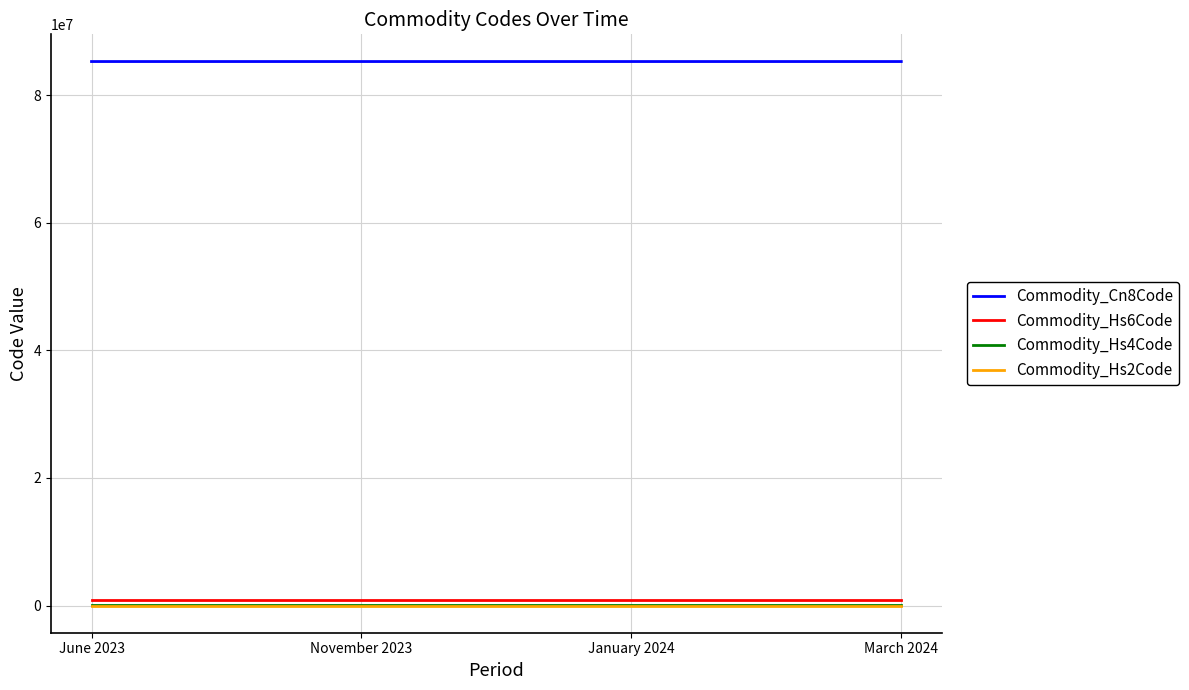

The value of Commodity_Cn8Code at January 2024 is 85299015. True or false?

True